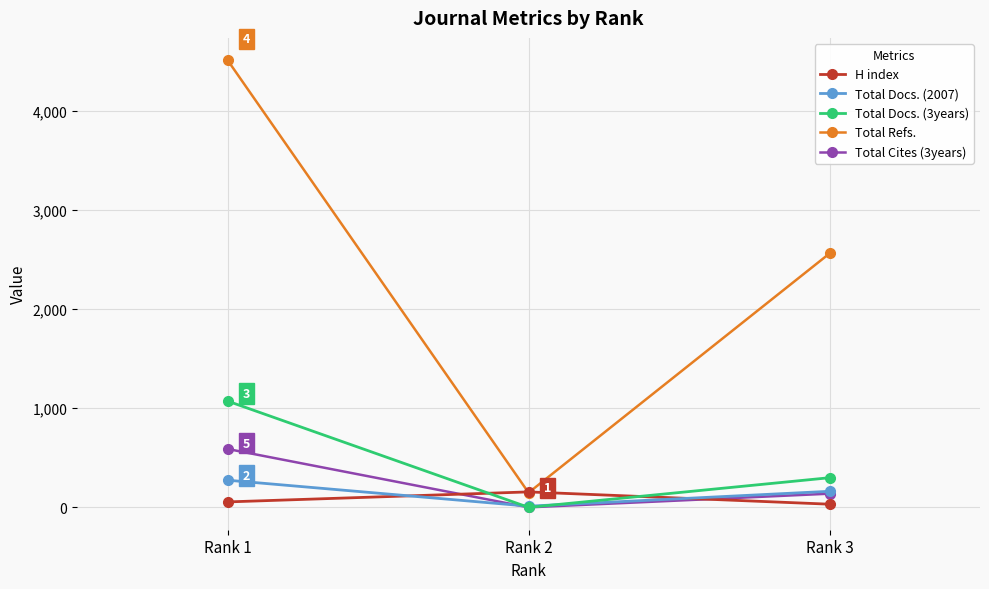

Reading left to right, extract all data points from this chart.

H index: Rank 1=55	Rank 2=156	Rank 3=32
Total Docs. (2007): Rank 1=274	Rank 2=12	Rank 3=162
Total Docs. (3years): Rank 1=1072	Rank 2=0	Rank 3=299
Total Refs.: Rank 1=4510	Rank 2=148	Rank 3=2561
Total Cites (3years): Rank 1=589	Rank 2=0	Rank 3=138